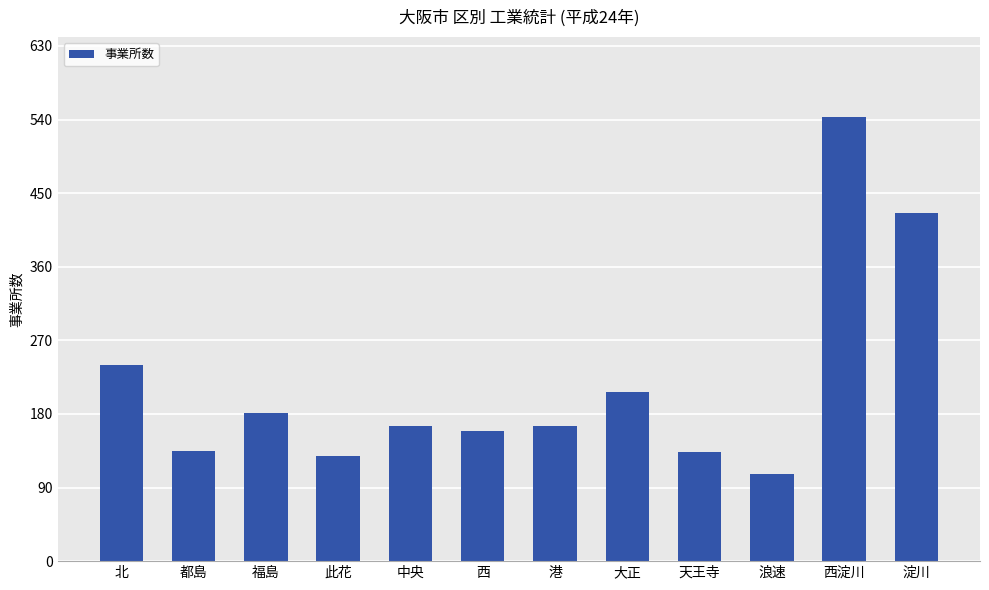

What is the label of the 1st bar from the right?

淀川